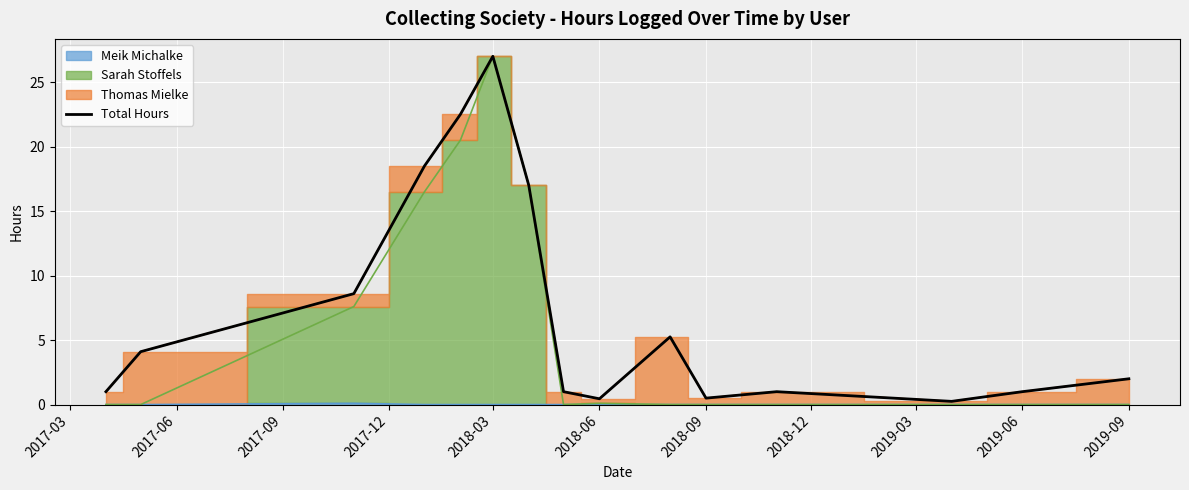

The value at 2019-03 is 0.4. True or false?

True